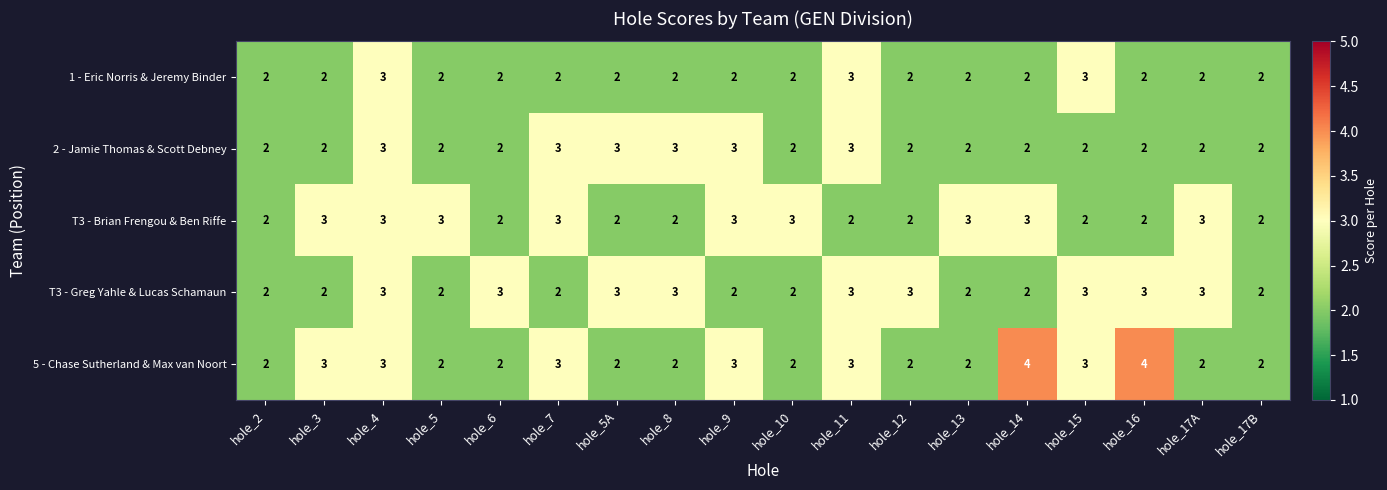

What value does the 2 - Jamie Thomas & Scott Debney series have at hole_5A?

3